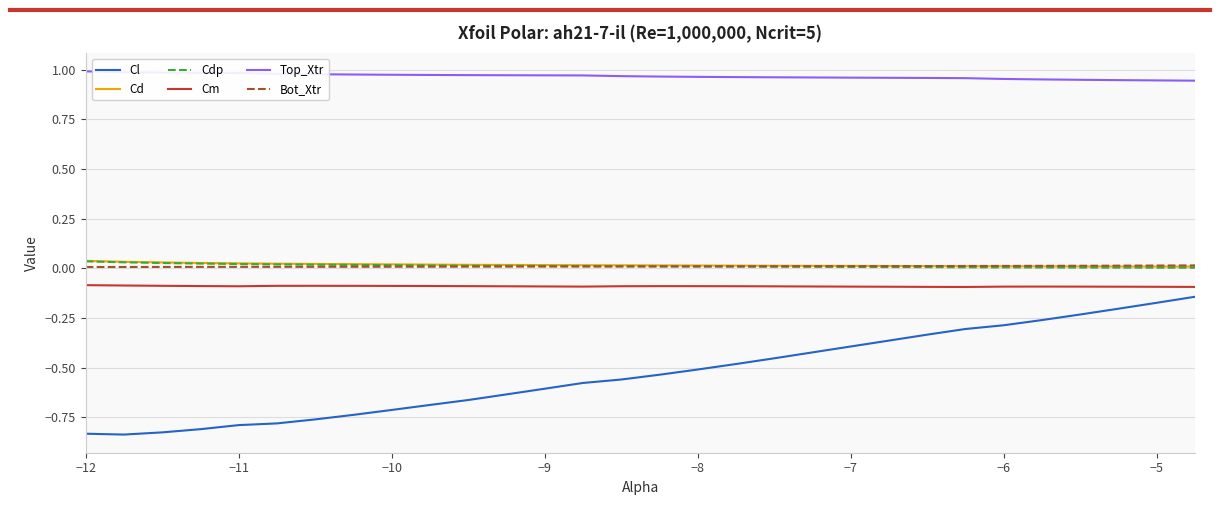

Which series has the largest total across all categories?

Top_Xtr